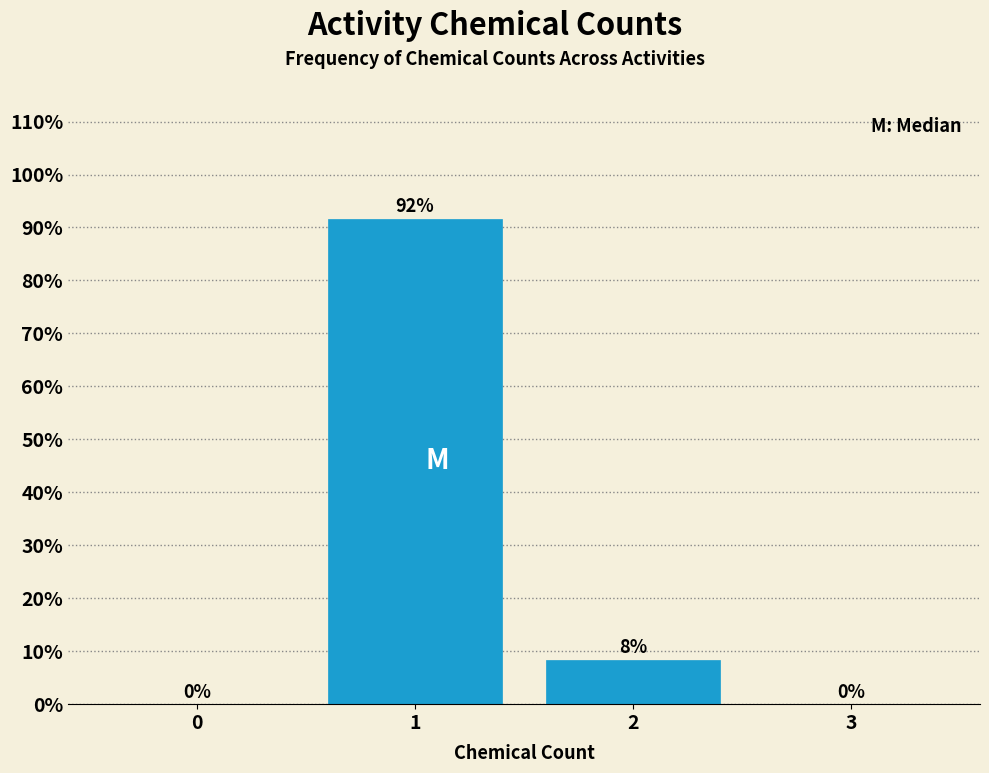

True or false: the data shows 0.0 at 3.

True